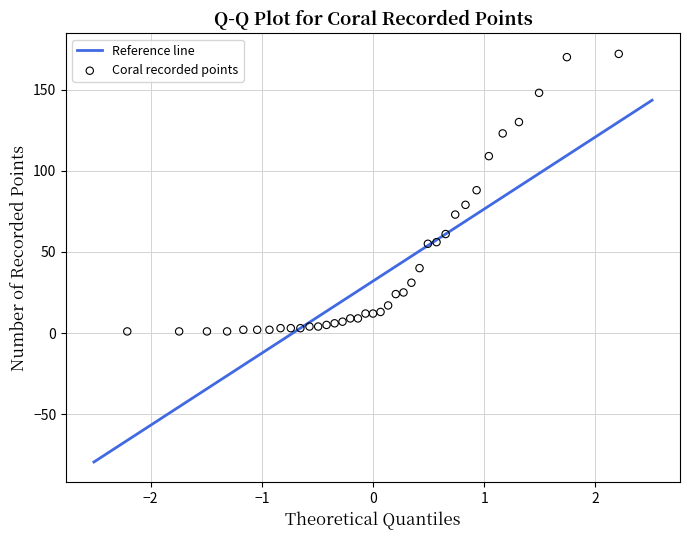

What is the range of Y values (max minus min)?

171